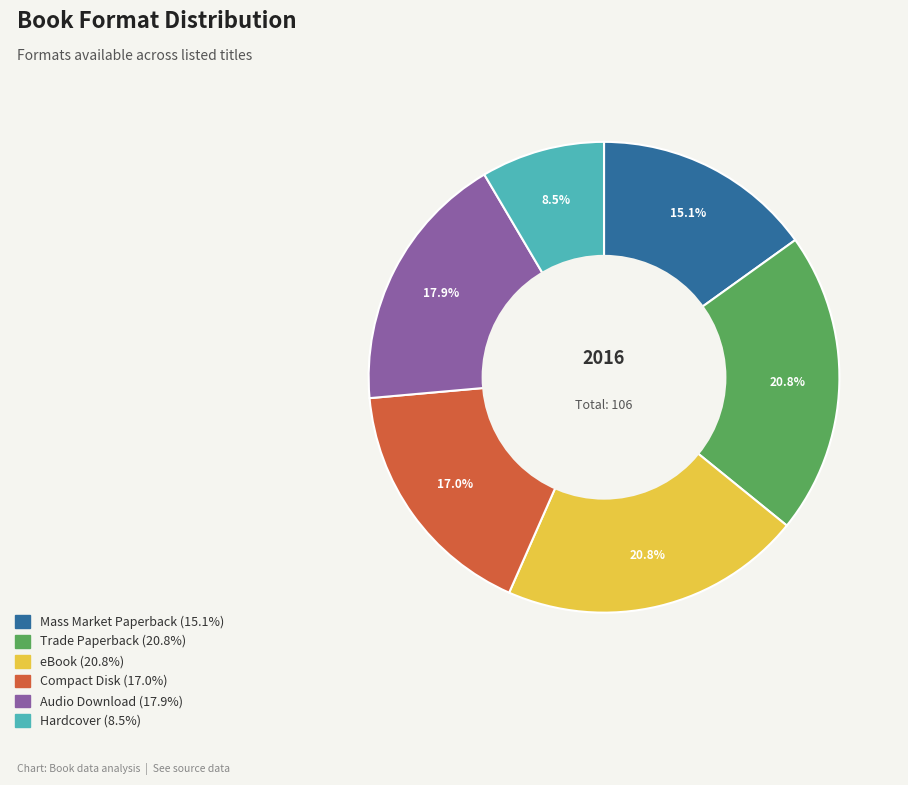

Between Hardcover and Compact Disk, which is larger?

Compact Disk